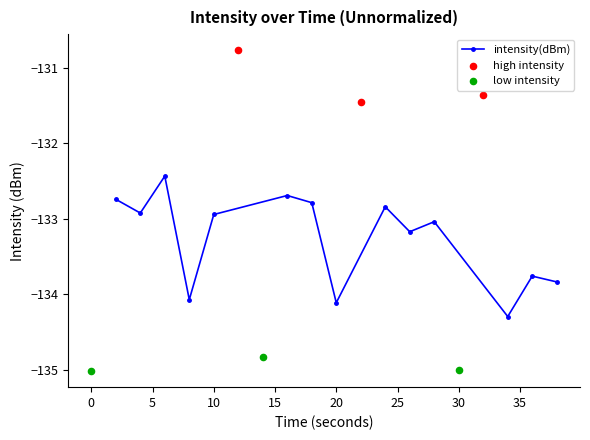

What is the change in value from 10 to 30?

-2.1